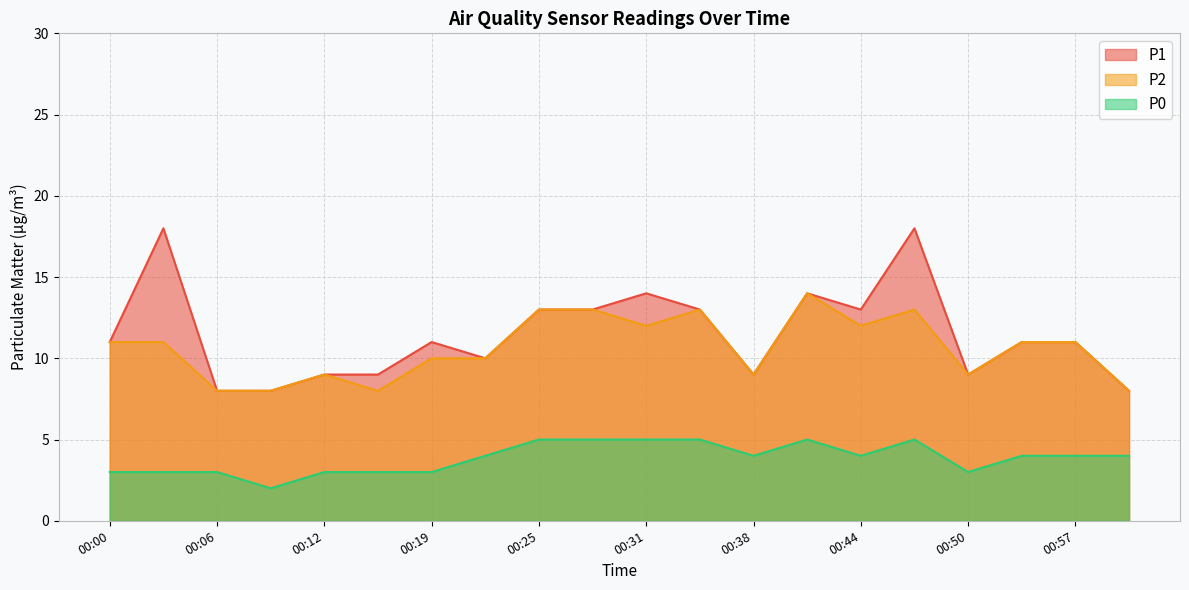

What is the total value across all series at 00:44?

29